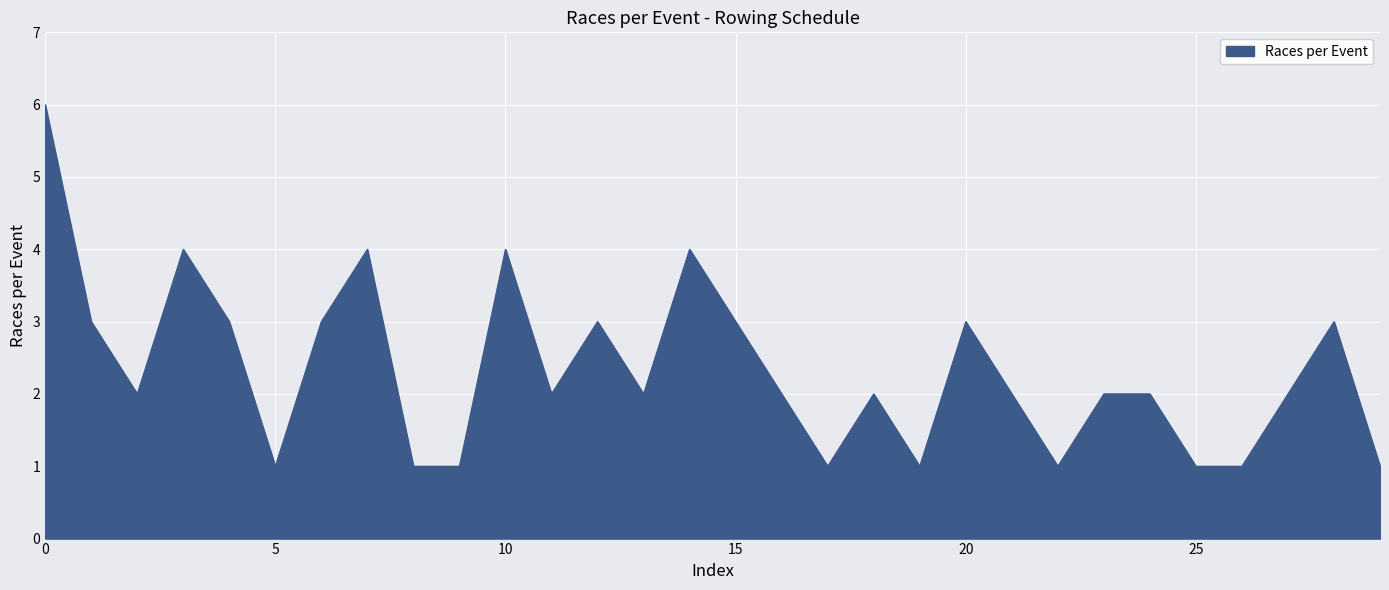

What is the maximum value shown in the chart?

6